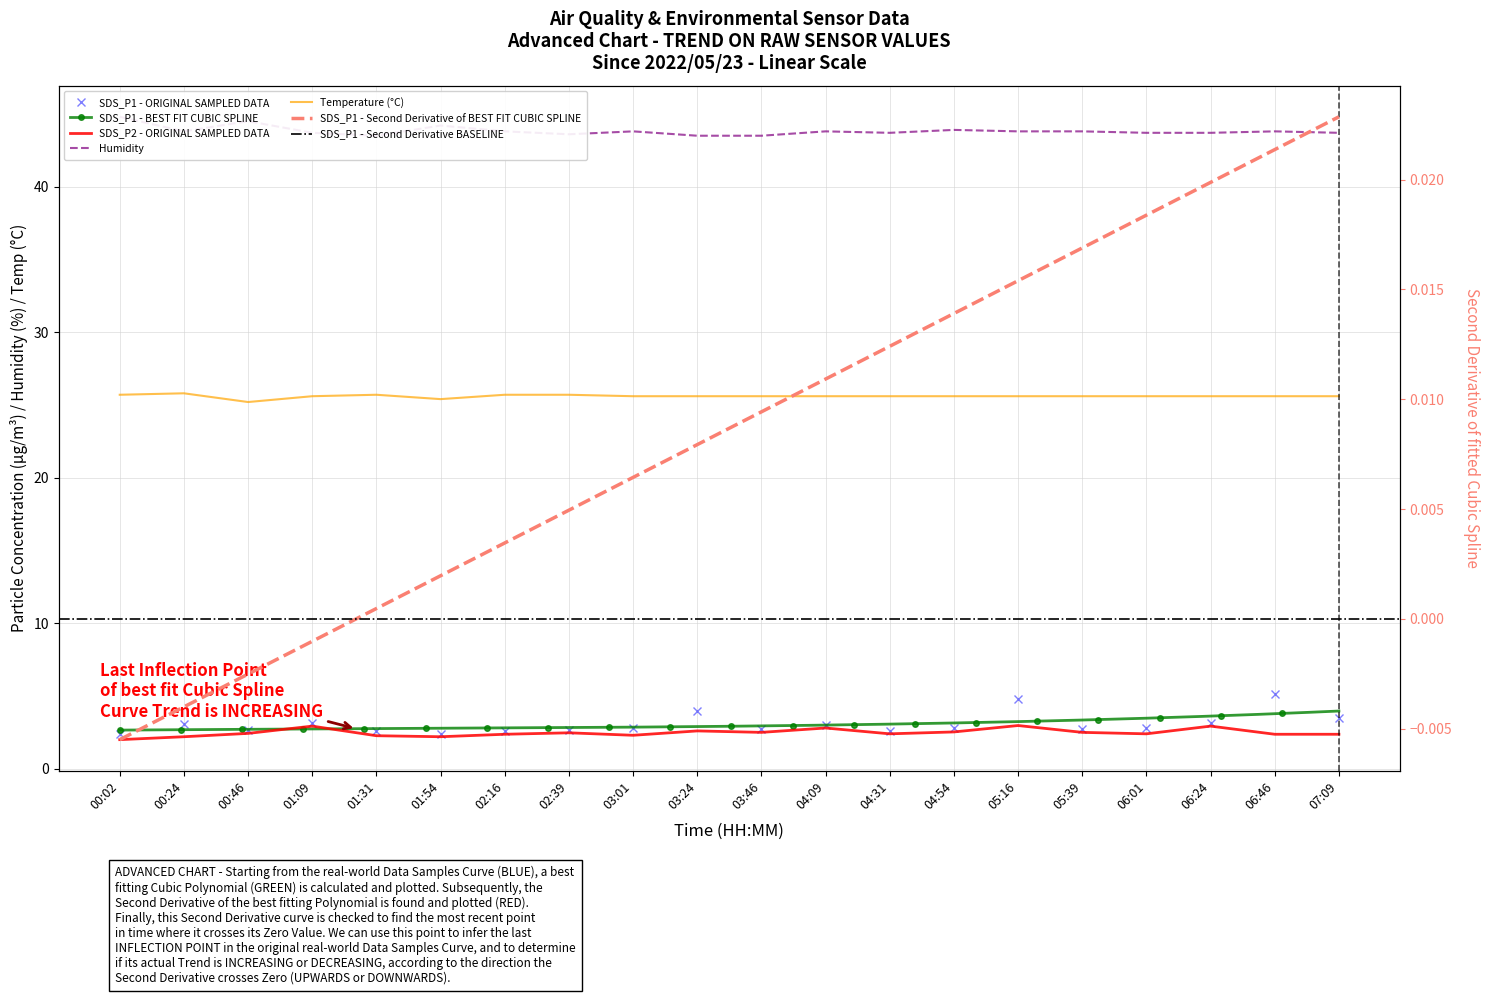

True or false: Humidity and SDS_P1 intersect in this chart.

False